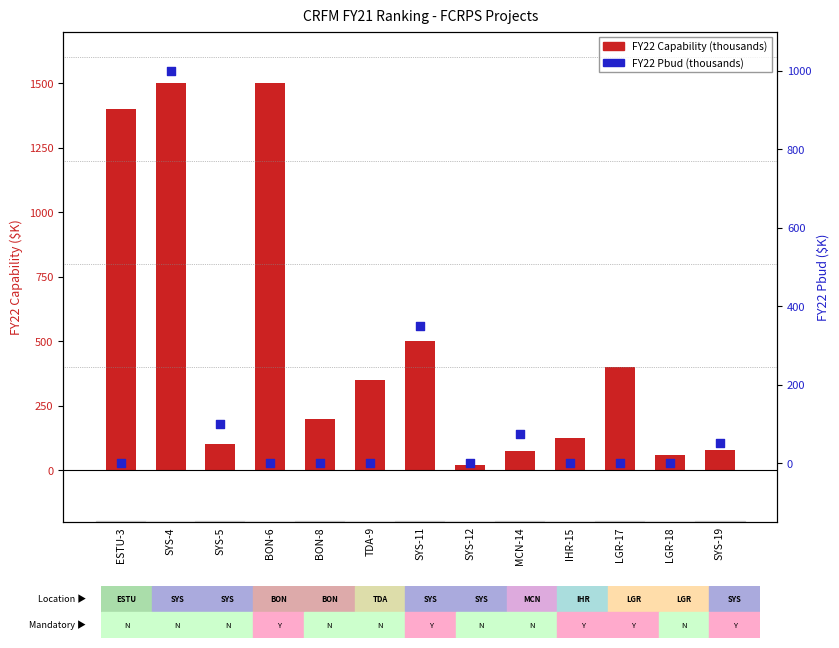

What are all the series names shown in the legend?

FY22 Capability (thousands), FY22 Pbud (thousands)